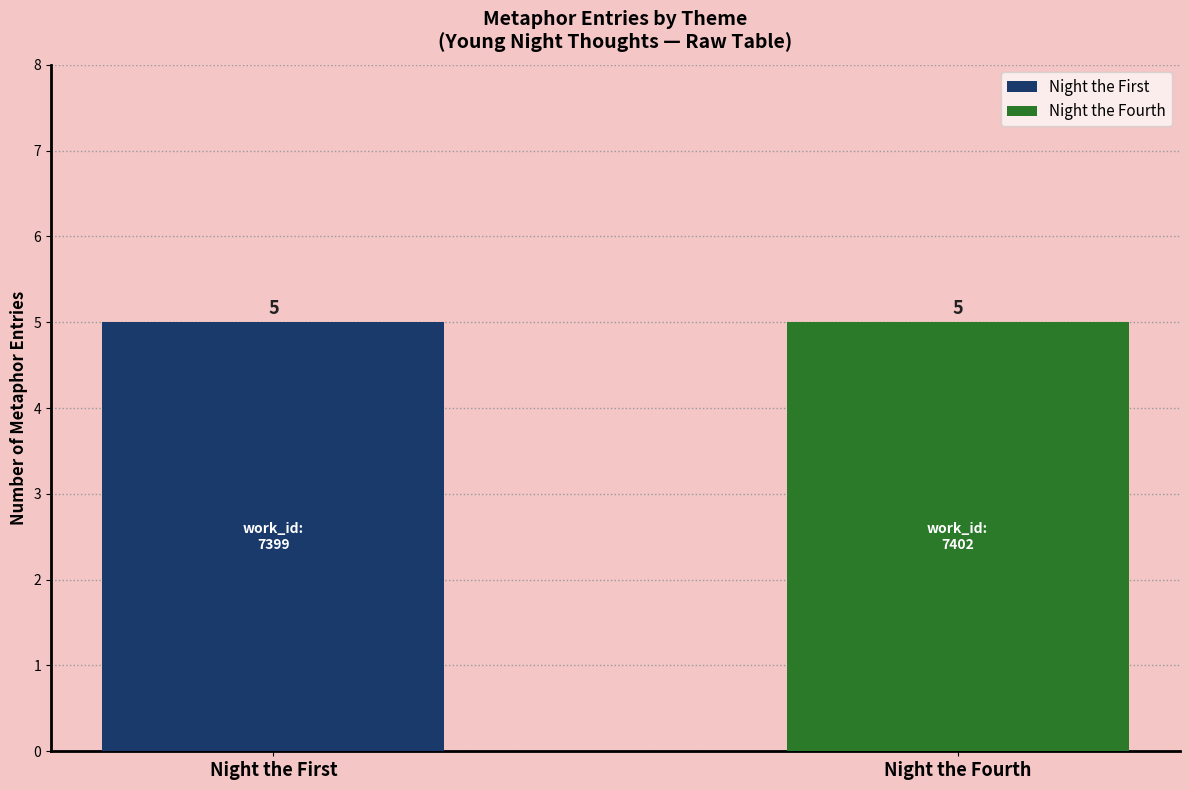

At 20392, list the series in order from smallest to largest.

Night the First, Night the Fourth